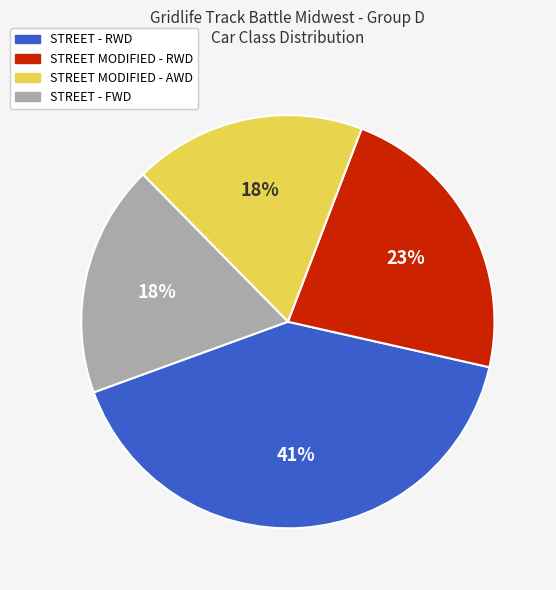

To the nearest percent, what portion does STREET - FWD represent?

18%